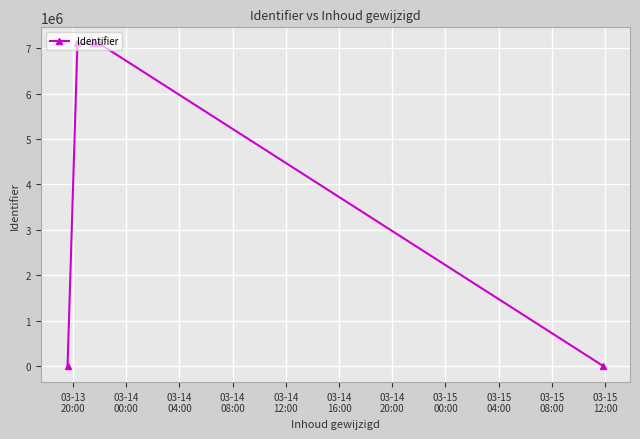

What is the greatest value displayed?

7107783